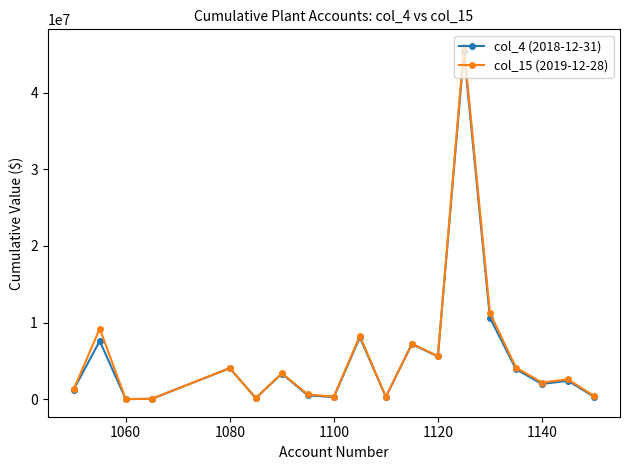

Which series has the widest spread of values?

col_15 (2019-12-28)